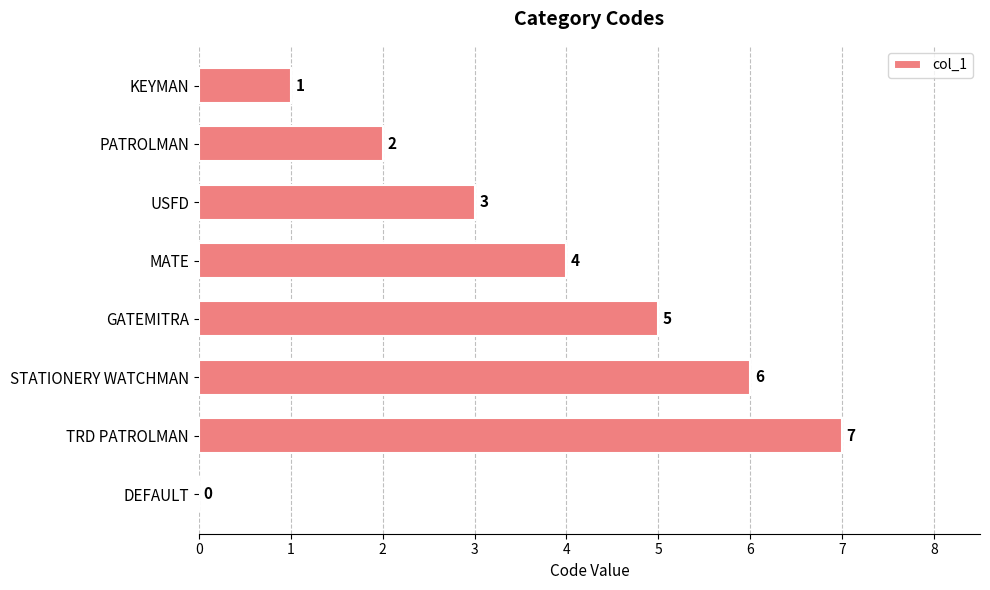

What is the greatest value displayed?

7